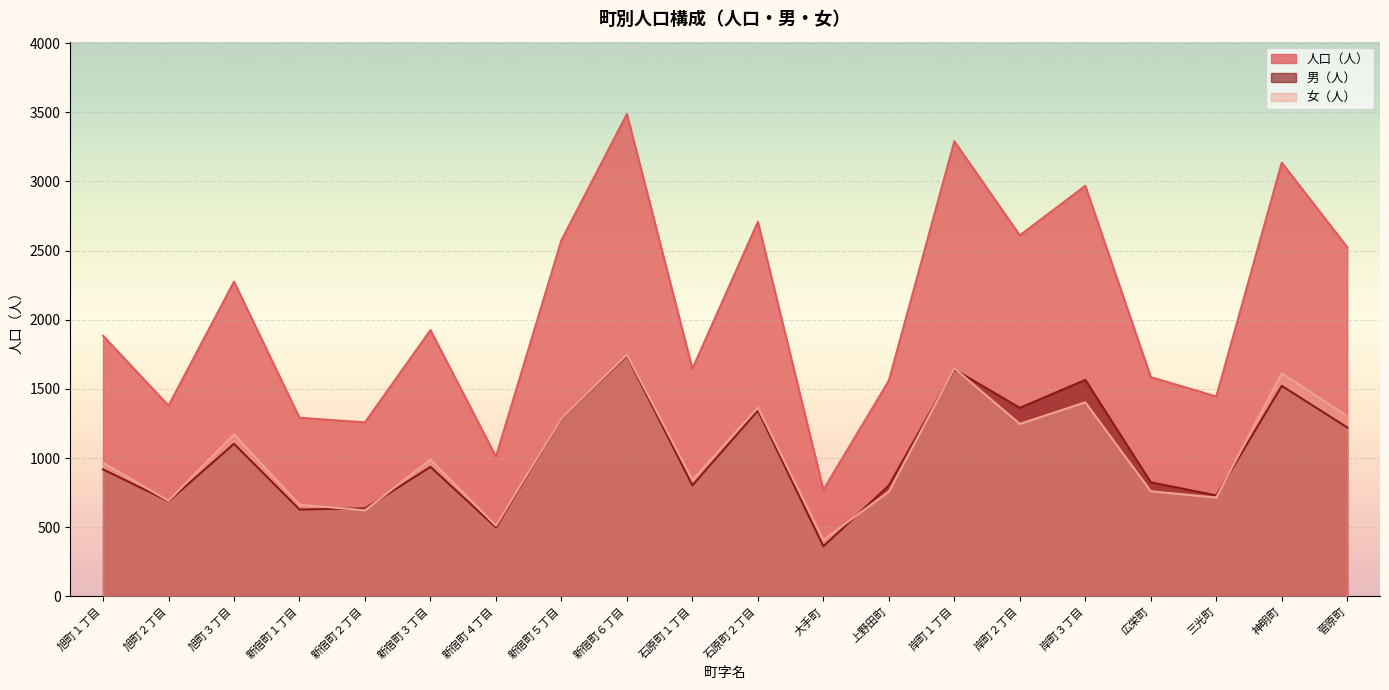

At 旭町２丁目, list the series in order from largest to smallest.

人口（人）, 女（人）, 男（人）